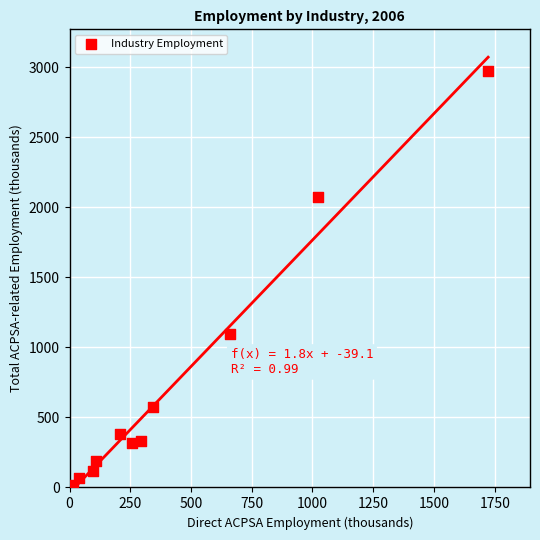

What Y value in the scatter plot is closest to 1487?

1094